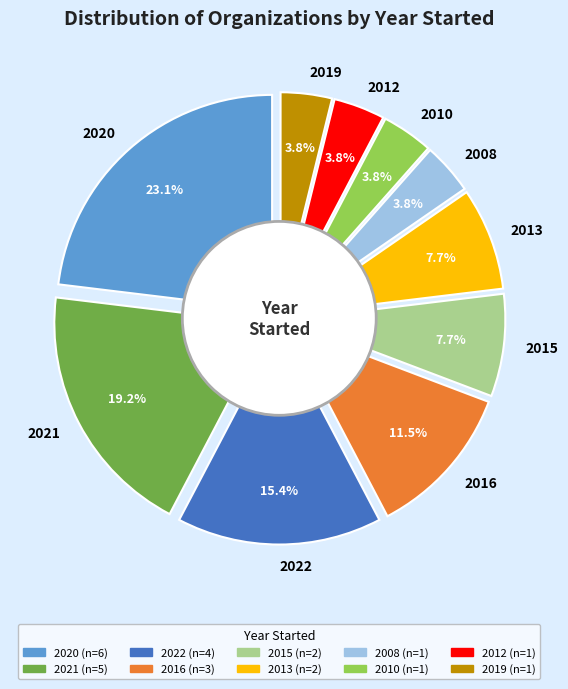

Combined, do 2015 and 2021 account for over 50%?

No